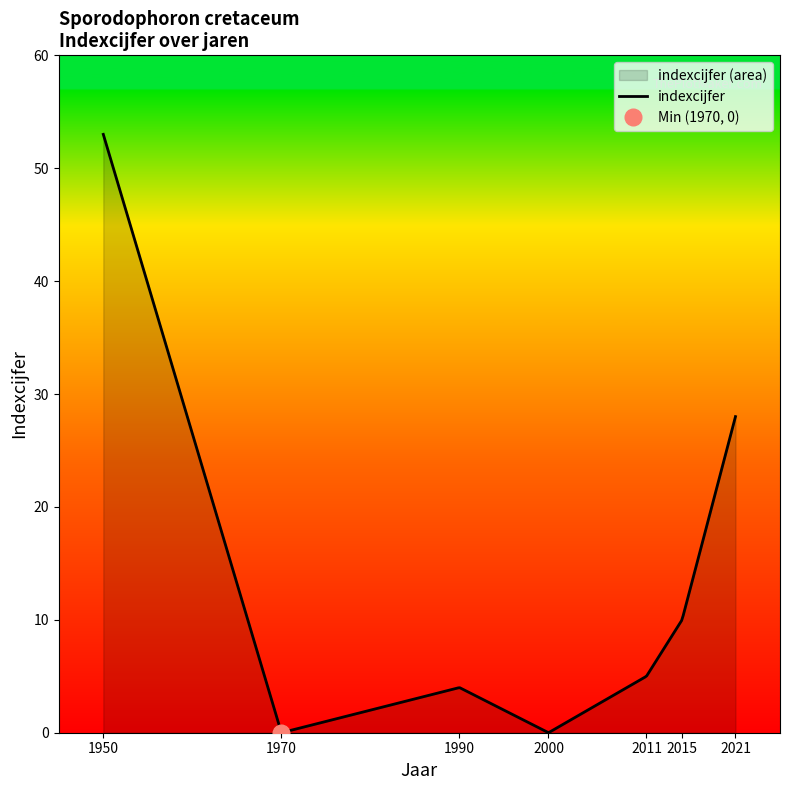

What is the sum of all values?

100